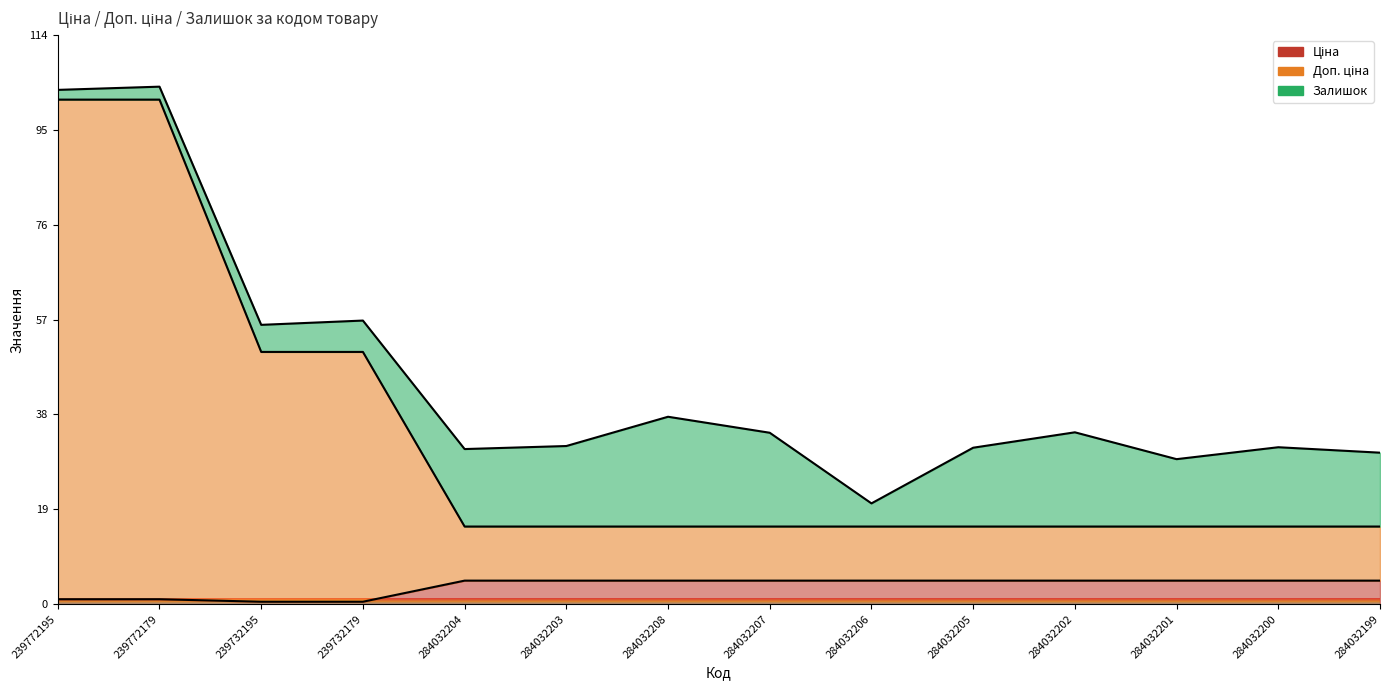

Which category has the lowest value in the Доп. ціна series?

284032204